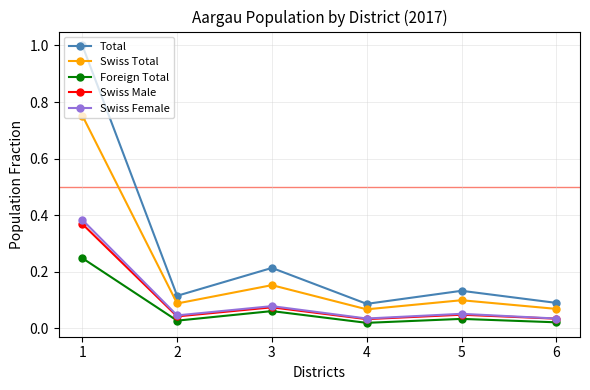

True or false: Swiss Female and Swiss Total cross at least once.

False